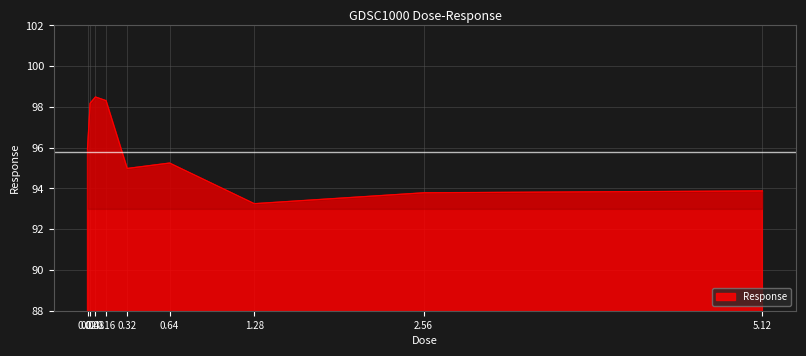

Approximately how many times larger is the value at 0.08 compared to 2.56?

1.1